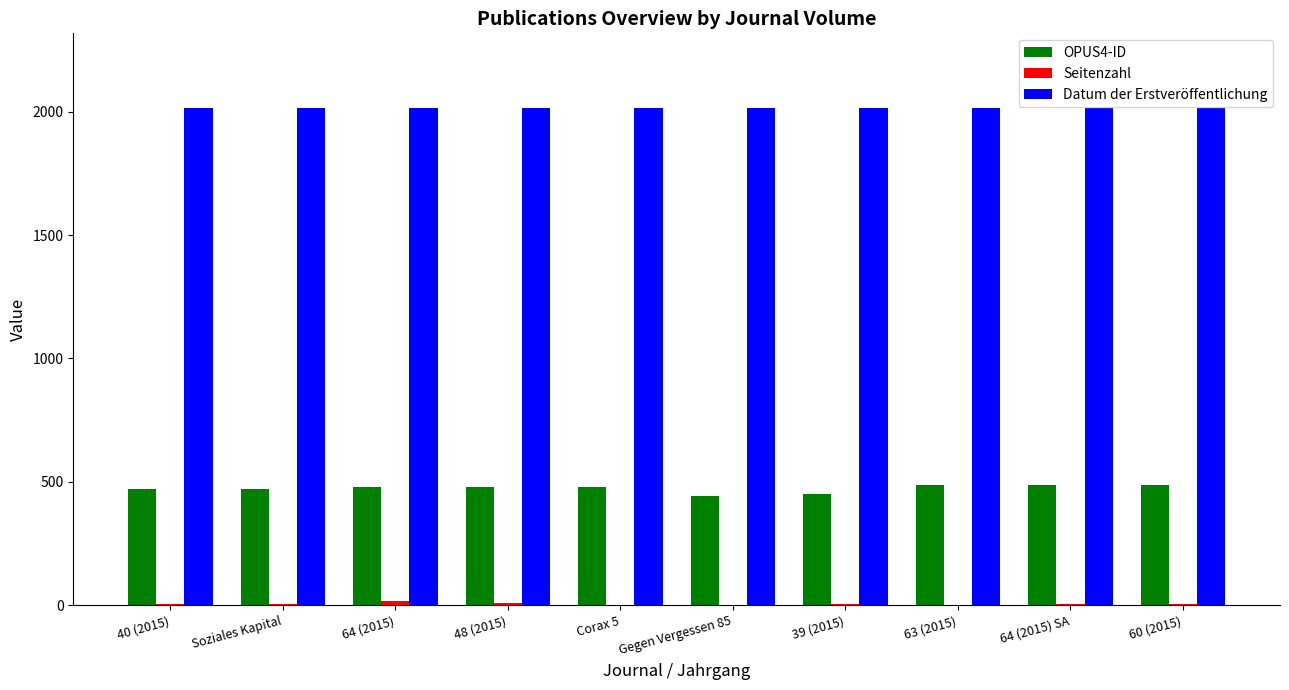

What is the maximum value shown in the chart?

2015